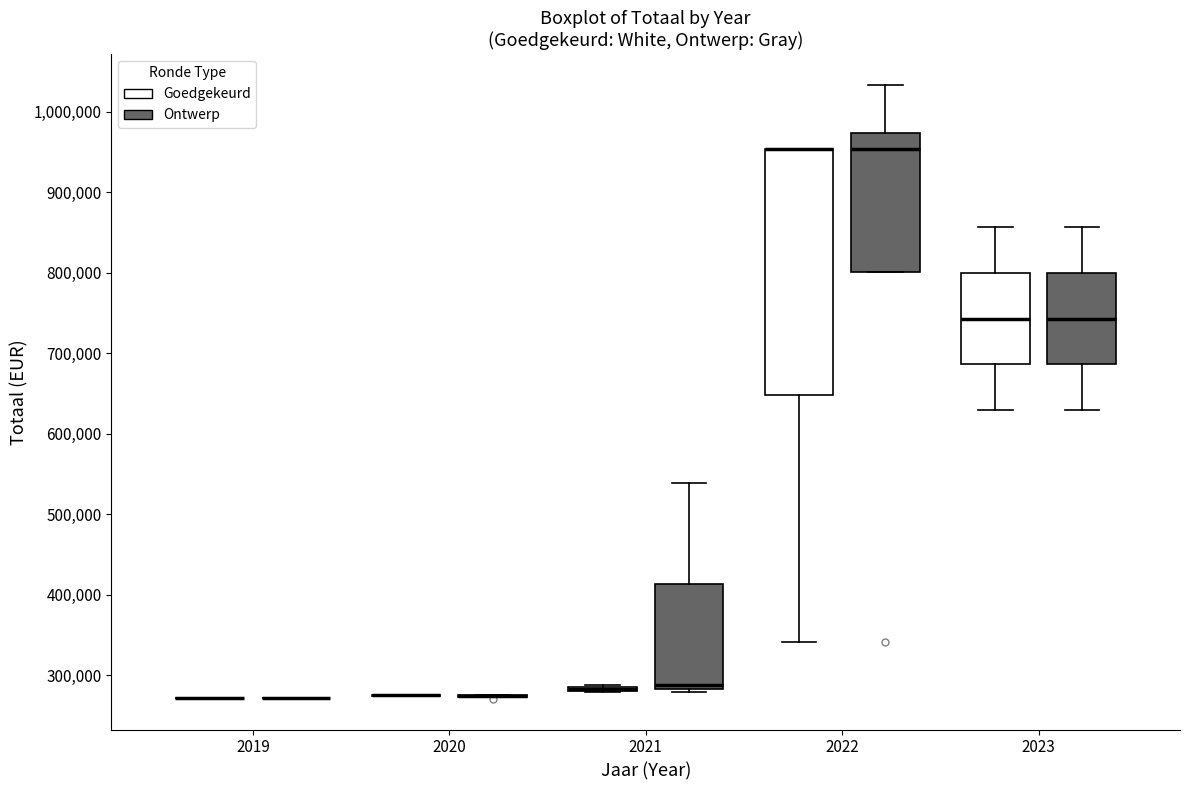

Reading left to right, read every box against the y-axis: the position of its median line, the range the box covers, and the ends of its whiskers. The values are not printed on the chart, so give them approximately, as read against the axis.

2019 (Goedgekeurd): box collapsed to a line at 270000, whiskers 270000 to 270000
2019 (Ontwerp): box collapsed to a line at 270000, whiskers 270000 to 270000
2020 (Goedgekeurd): box collapsed to a line at 280000, whiskers 270000 to 280000
2020 (Ontwerp): box collapsed to a line at 270000, whiskers 270000 to 280000
2021 (Goedgekeurd): box collapsed to a line at 280000, whiskers 280000 to 290000
2021 (Ontwerp): median 290000, box 280000 to 410000, whiskers 280000 (just below the box's lower edge) to 540000
2022 (Goedgekeurd): median 950000 (drawn on the box's upper edge), box 650000 to 950000, whiskers 340000 to 950000
2022 (Ontwerp): median 950000, box 800000 to 970000, whiskers 800000 to 1030000
2023 (Goedgekeurd): median 740000, box 690000 to 800000, whiskers 630000 to 860000
2023 (Ontwerp): median 740000, box 690000 to 800000, whiskers 630000 to 860000